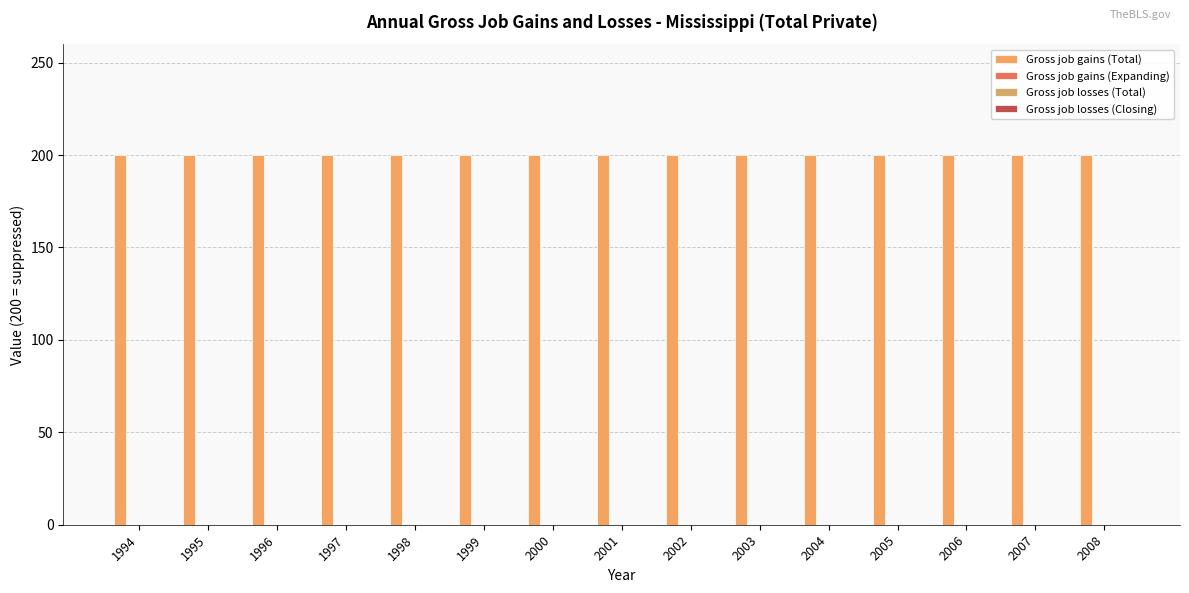

Is it true that Gross job gains (Expanding) equals 0 at 2006?

True